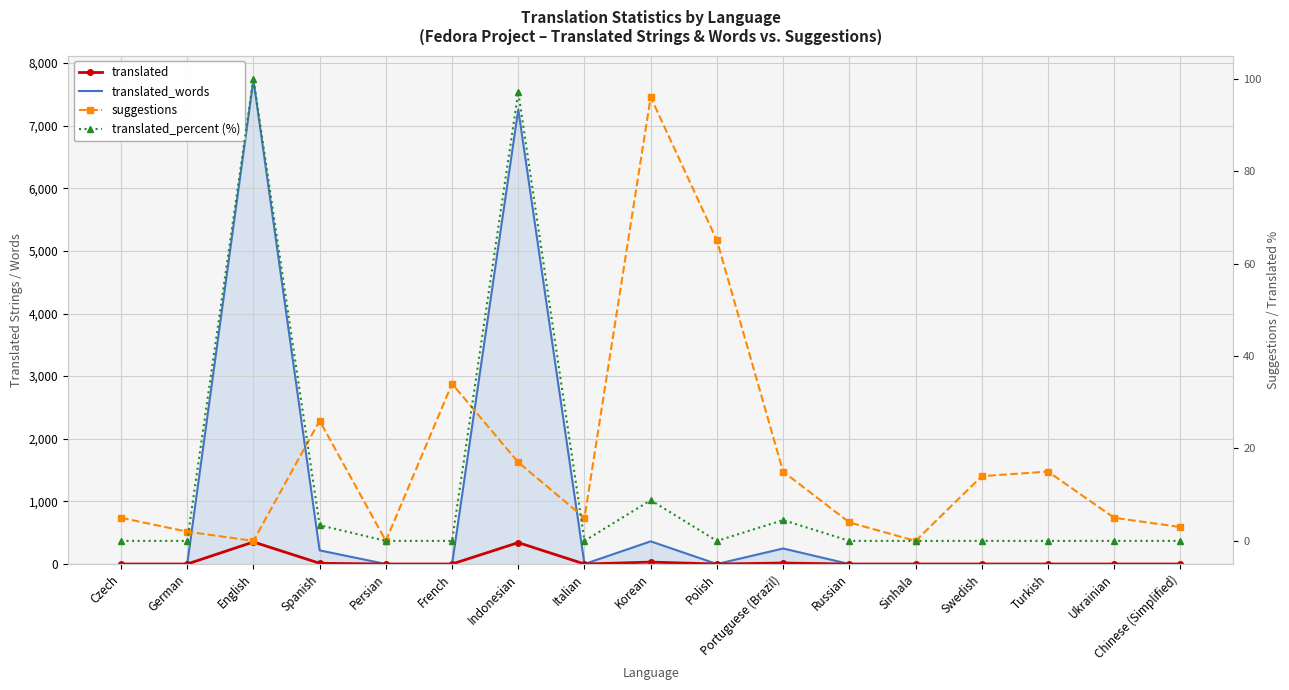

What are all the series names shown in the legend?

translated, translated_words, suggestions, translated_percent (%)